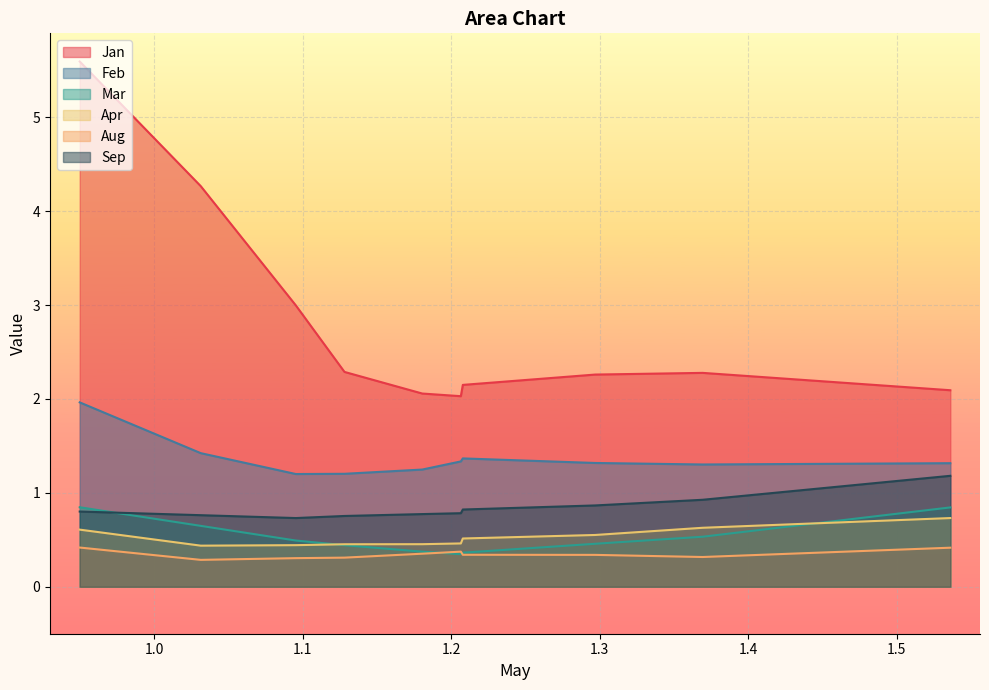

How many times do Mar and Sep cross each other?

1